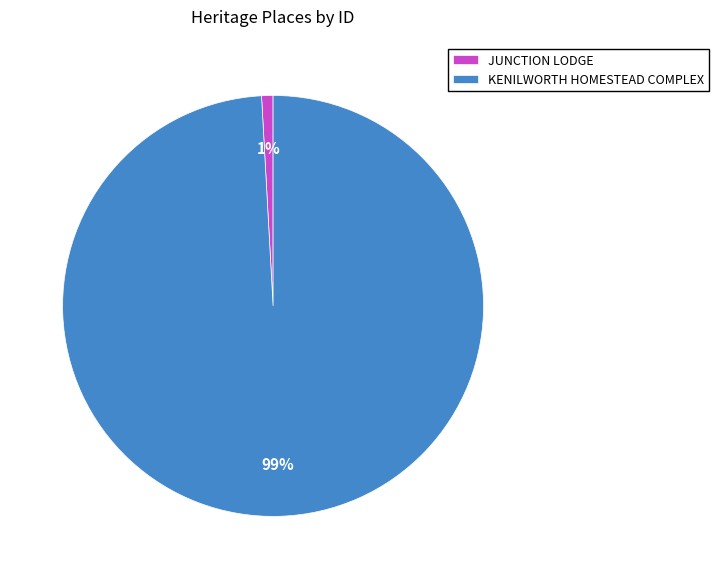

What is the largest slice in the pie chart?

KENILWORTH HOMESTEAD COMPLEX